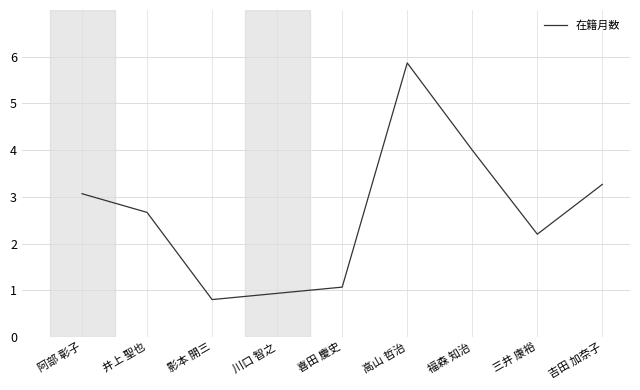

Rank the categories by value from highest to lowest.

高山 哲治, 福森 知治, 吉田 加奈子, 阿部 彰子, 井上 聖也, 三井 康裕, 喜田 慶史, 川口 智之, 影本 開三